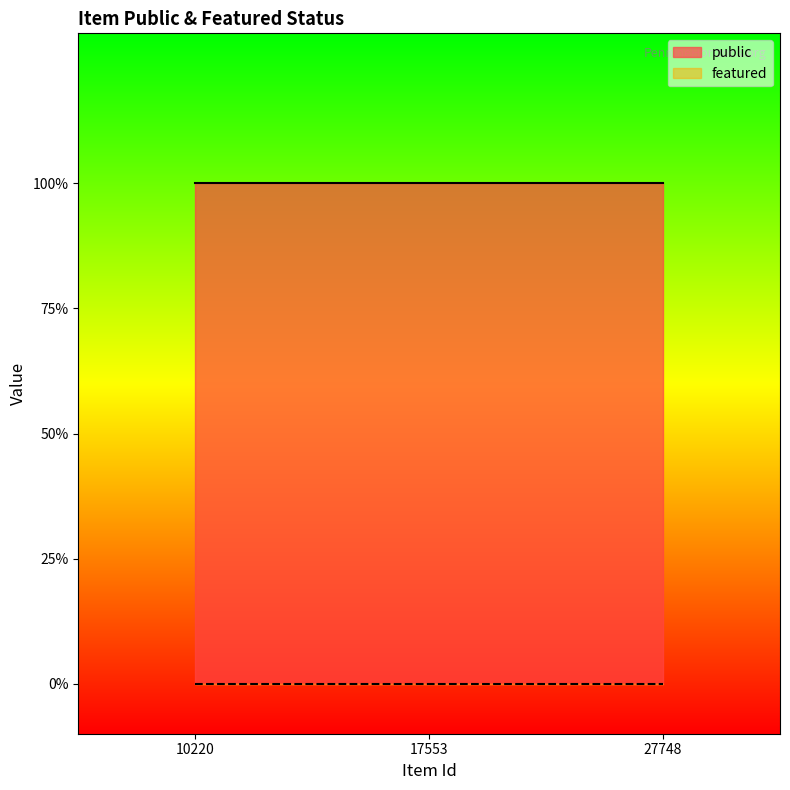

What is the total value across all series at 27748?

1